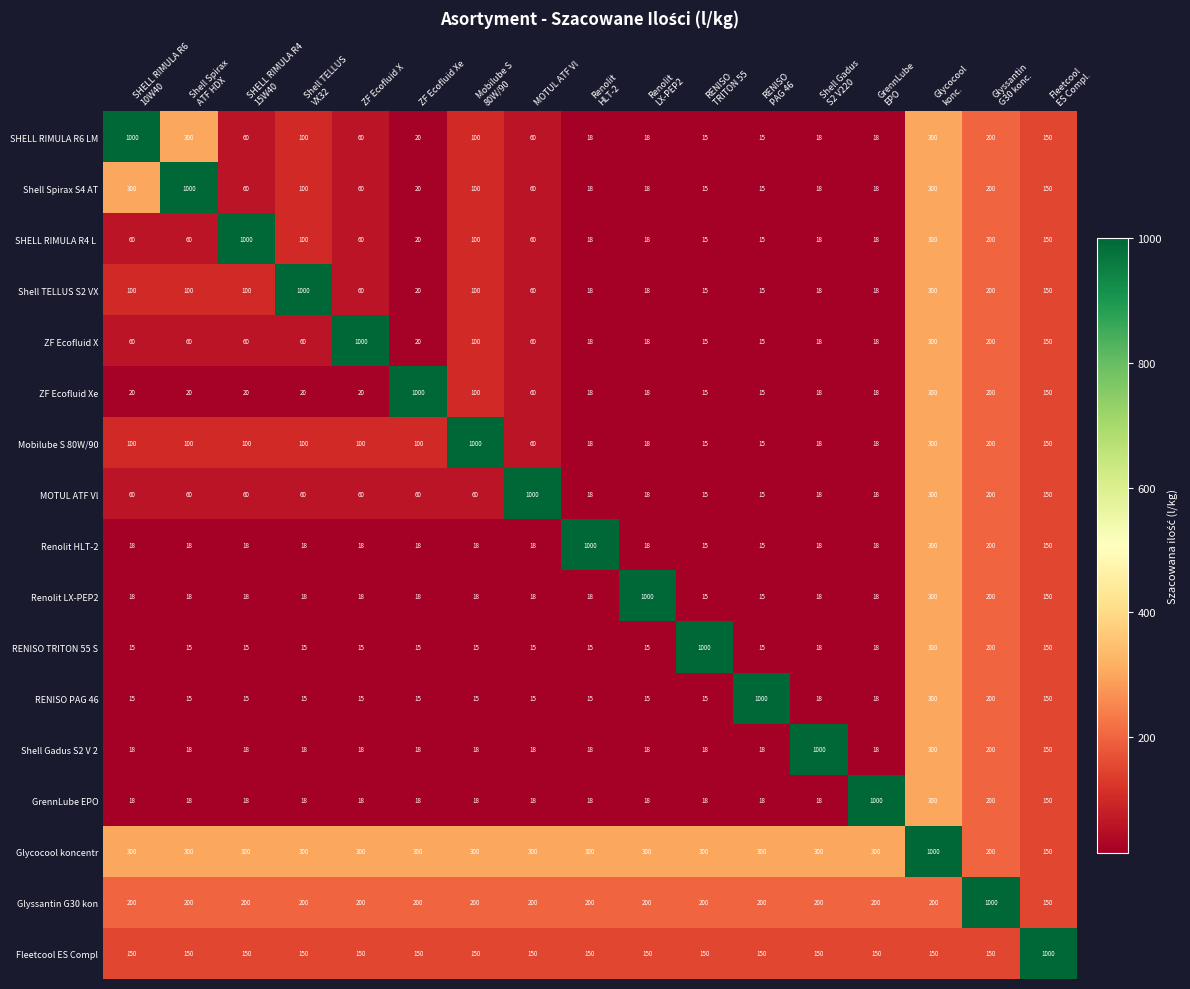

What is the spread (max minus min) of values at RENISO
PAG 46?

985